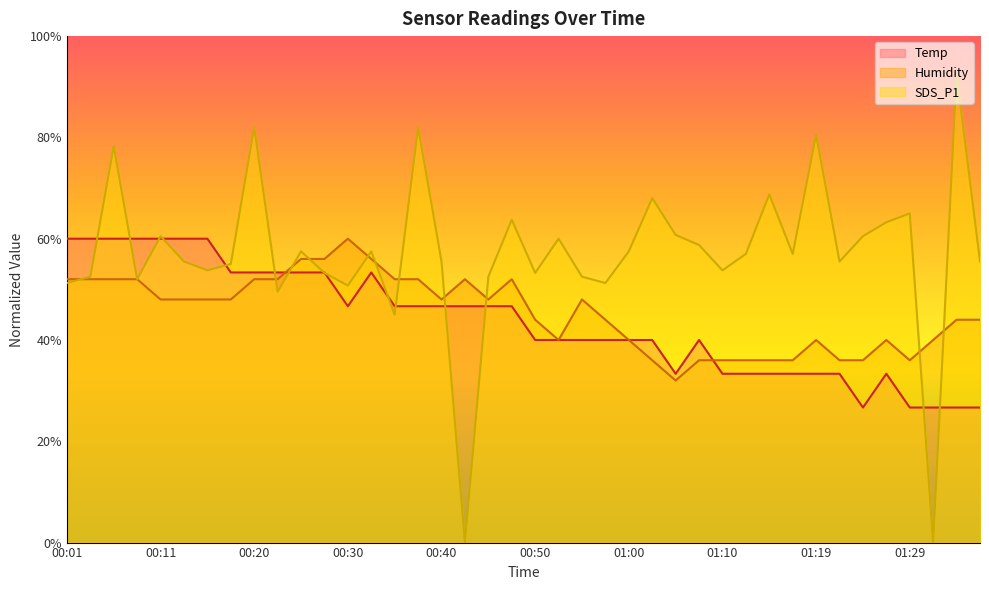

What is the value of the SDS_P1 point at the 11th from the left?

57.5